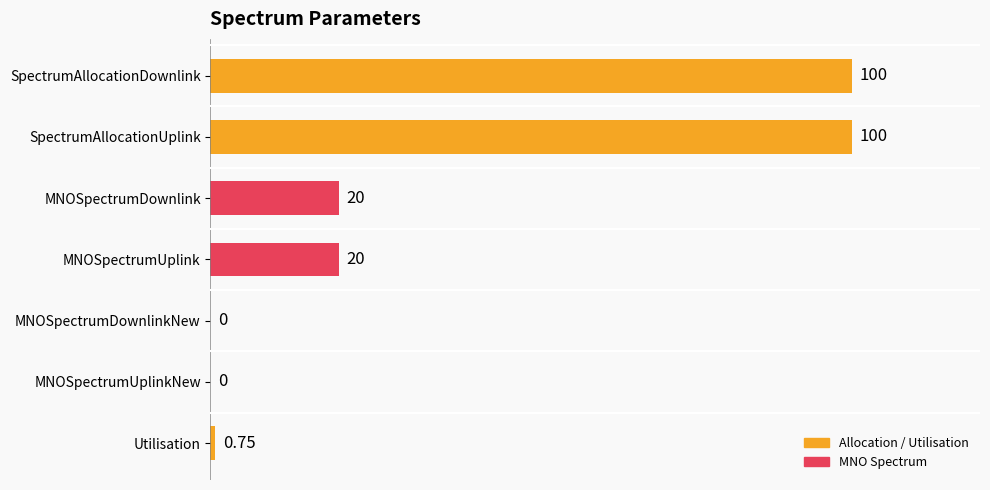

Count the number of data series in this chart.

1